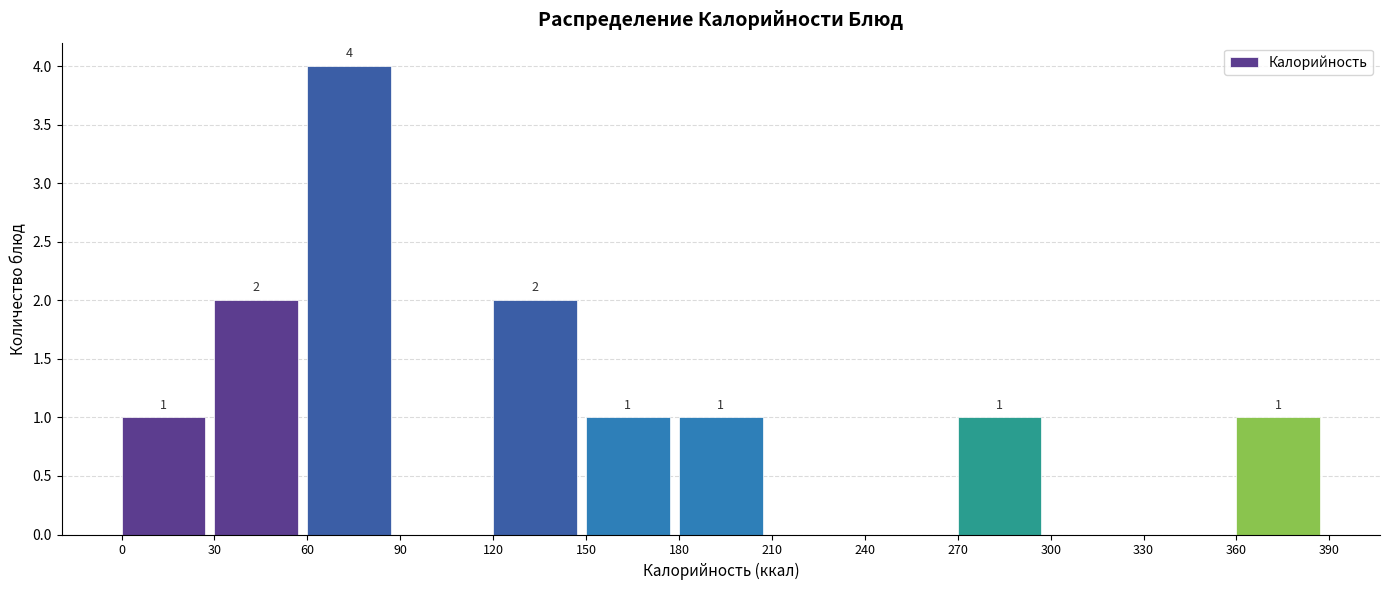

Over which range of the x-axis is the bar tallest?

60 to 90